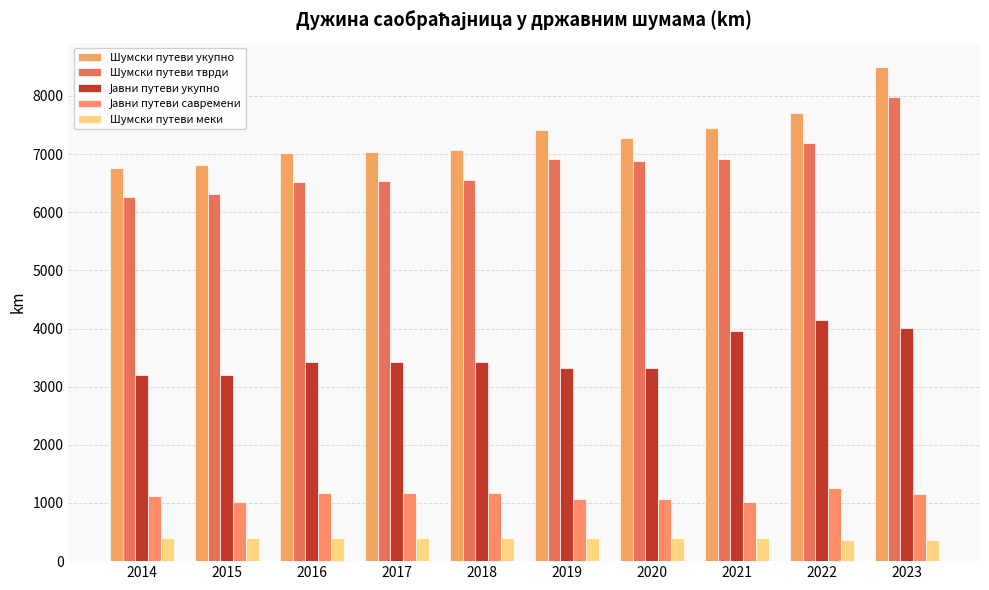

How many data points does each series have?

10